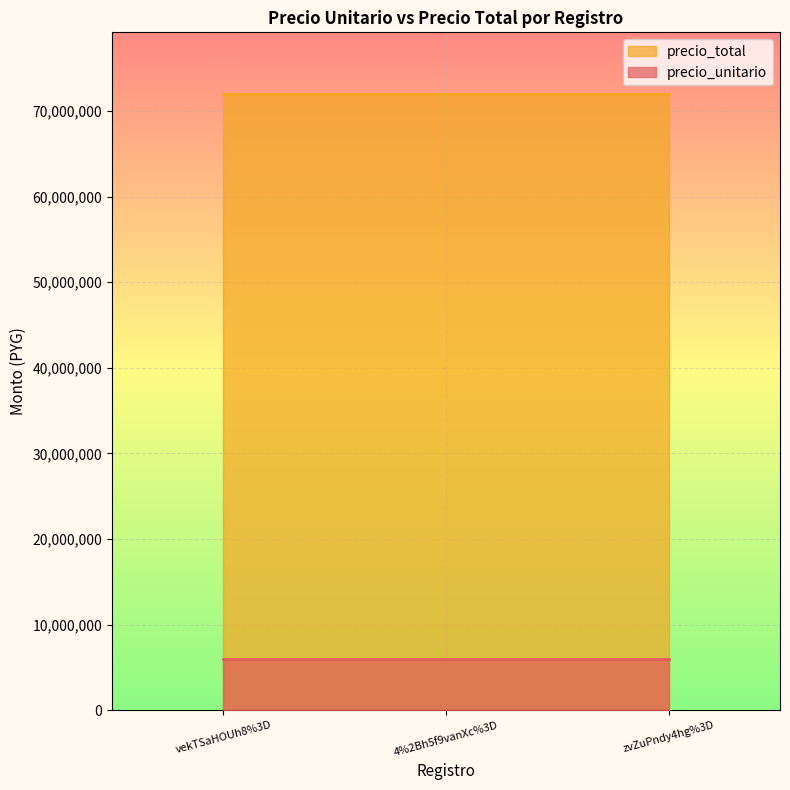

List the labels in order of precio_total value, largest first.

vekTSaHOUh8%3D, 4%2Bh5f9vanXc%3D, zvZuPndy4hg%3D